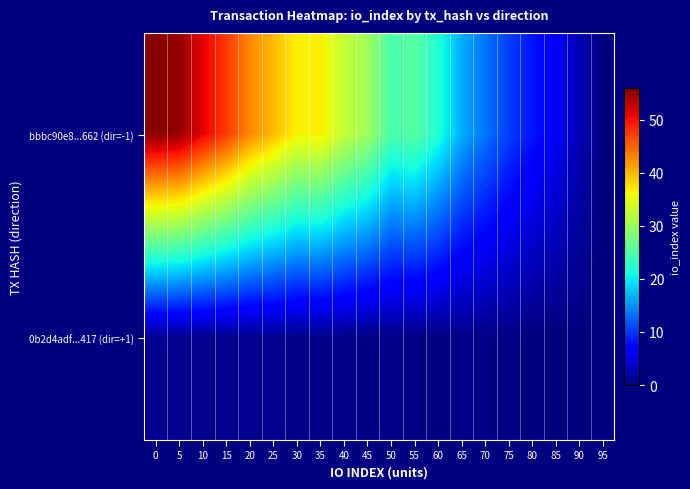

What is the maximum value shown in the chart?

55.5